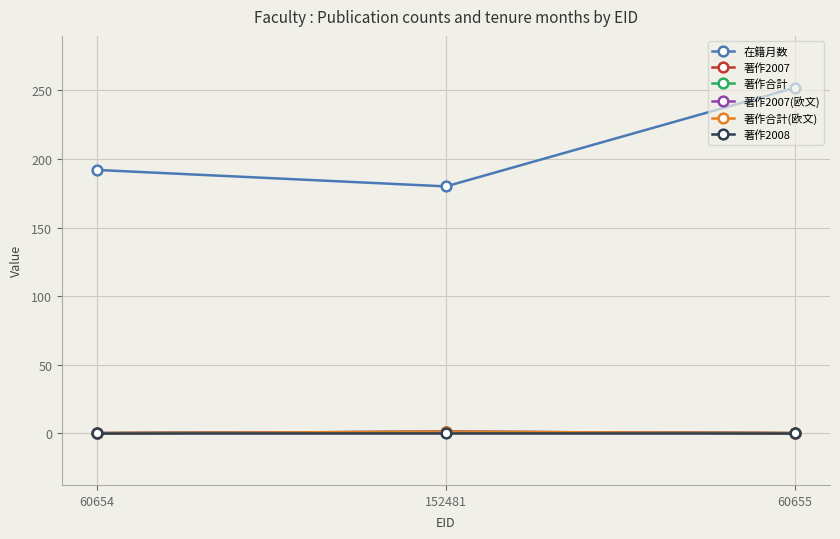

Does the chart have visible grid lines?

Yes